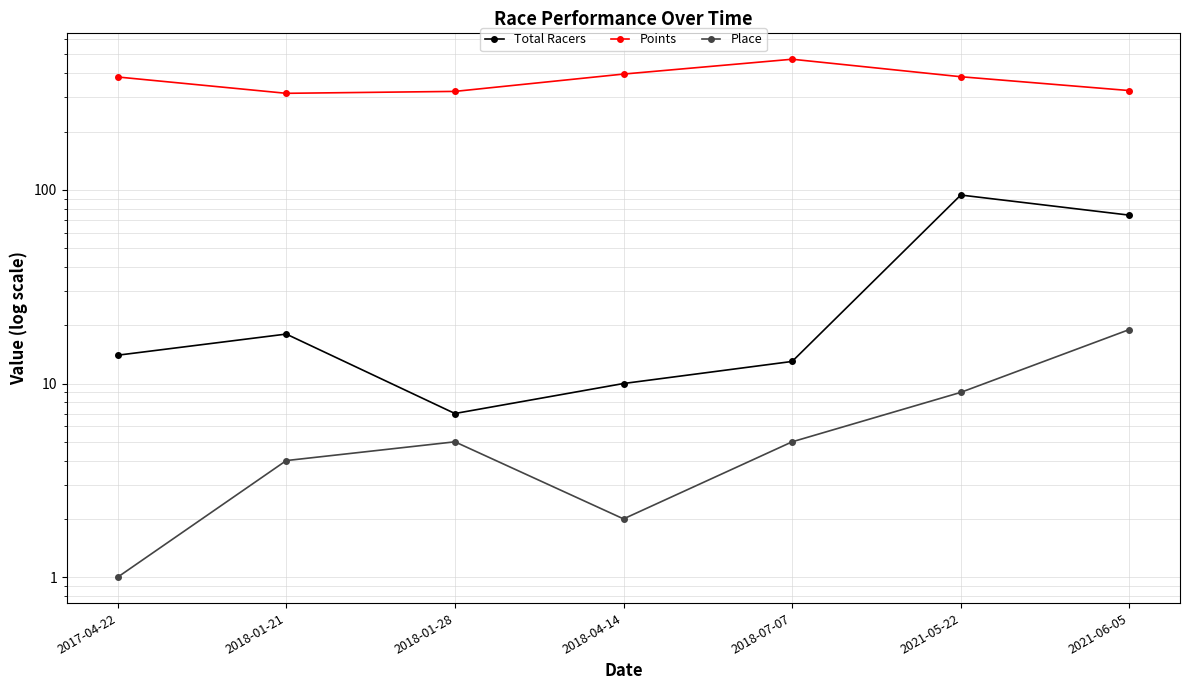

Which series has the widest spread of values?

Points